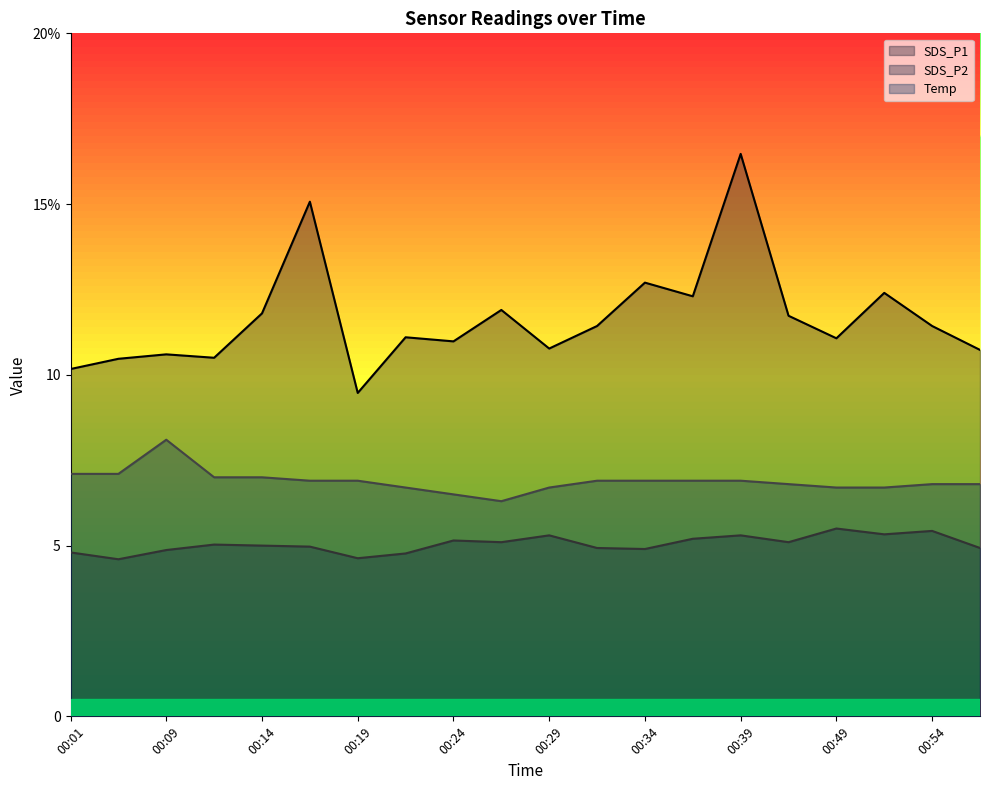

Reading right to left, list all the values displayed in this chart.

SDS_P1: 10.7	11.4	12.4	11.1	11.7	16.5	12.3	12.7	11.4	10.8	11.9	11.0	11.1	9.5	15.1	11.8	10.5	10.6	10.5	10.2
SDS_P2: 4.9	5.4	5.3	5.5	5.1	5.3	5.2	4.9	4.9	5.3	5.1	5.2	4.8	4.6	5.0	5.0	5.0	4.9	4.6	4.8
Temp: 6.8	6.8	6.7	6.7	6.8	6.9	6.9	6.9	6.9	6.7	6.3	6.5	6.7	6.9	6.9	7.0	7.0	8.1	7.1	7.1